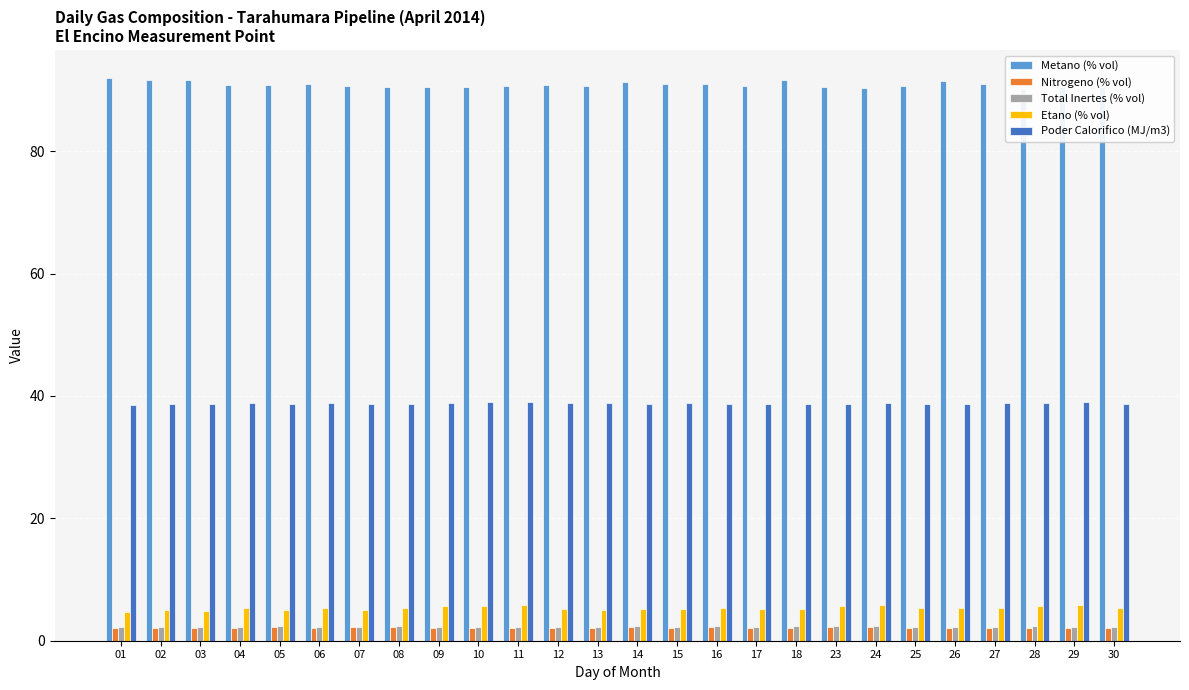

What is the difference between the maximum and minimum values in the Poder Calorifico (MJ/m3) series?

0.4